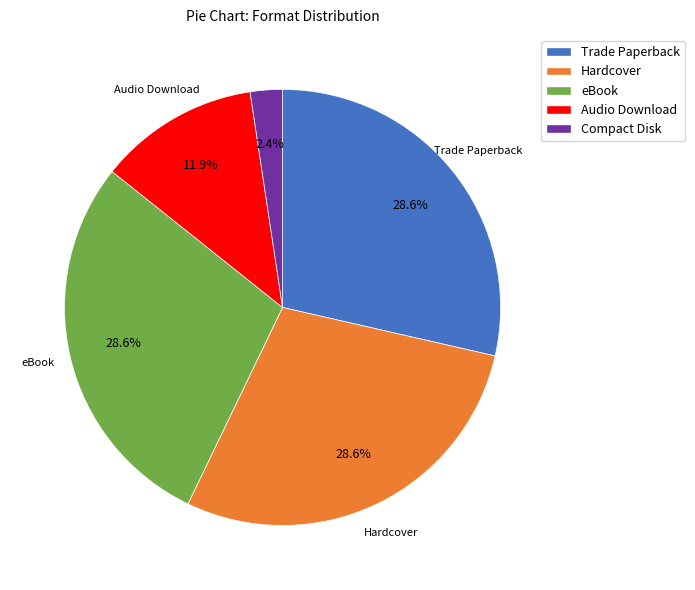

To the nearest percent, what portion does Trade Paperback represent?

29%